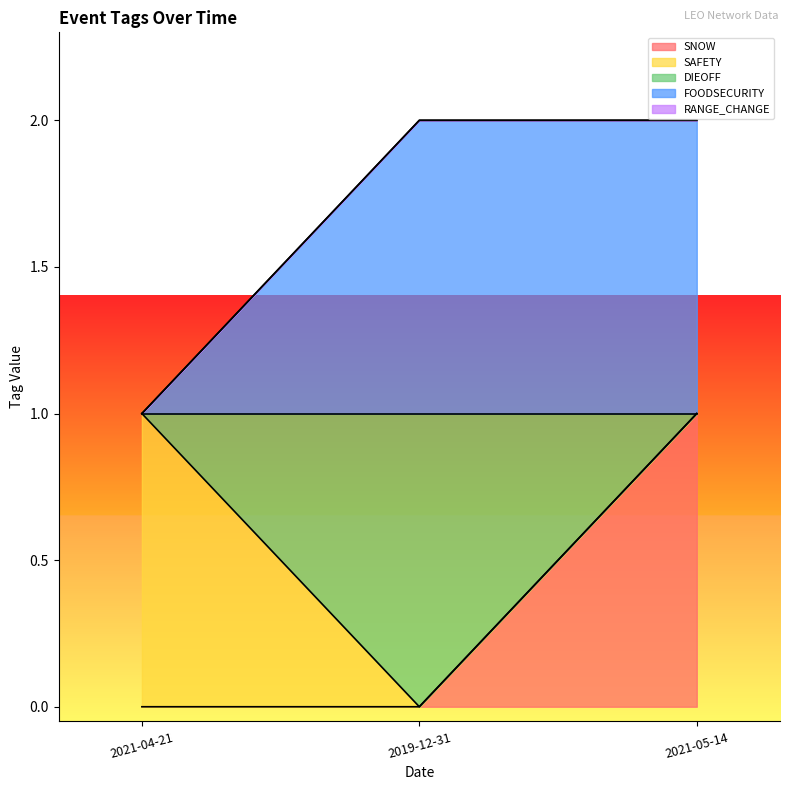

Is it true that SNOW equals 0 at 2021-05-14?

False